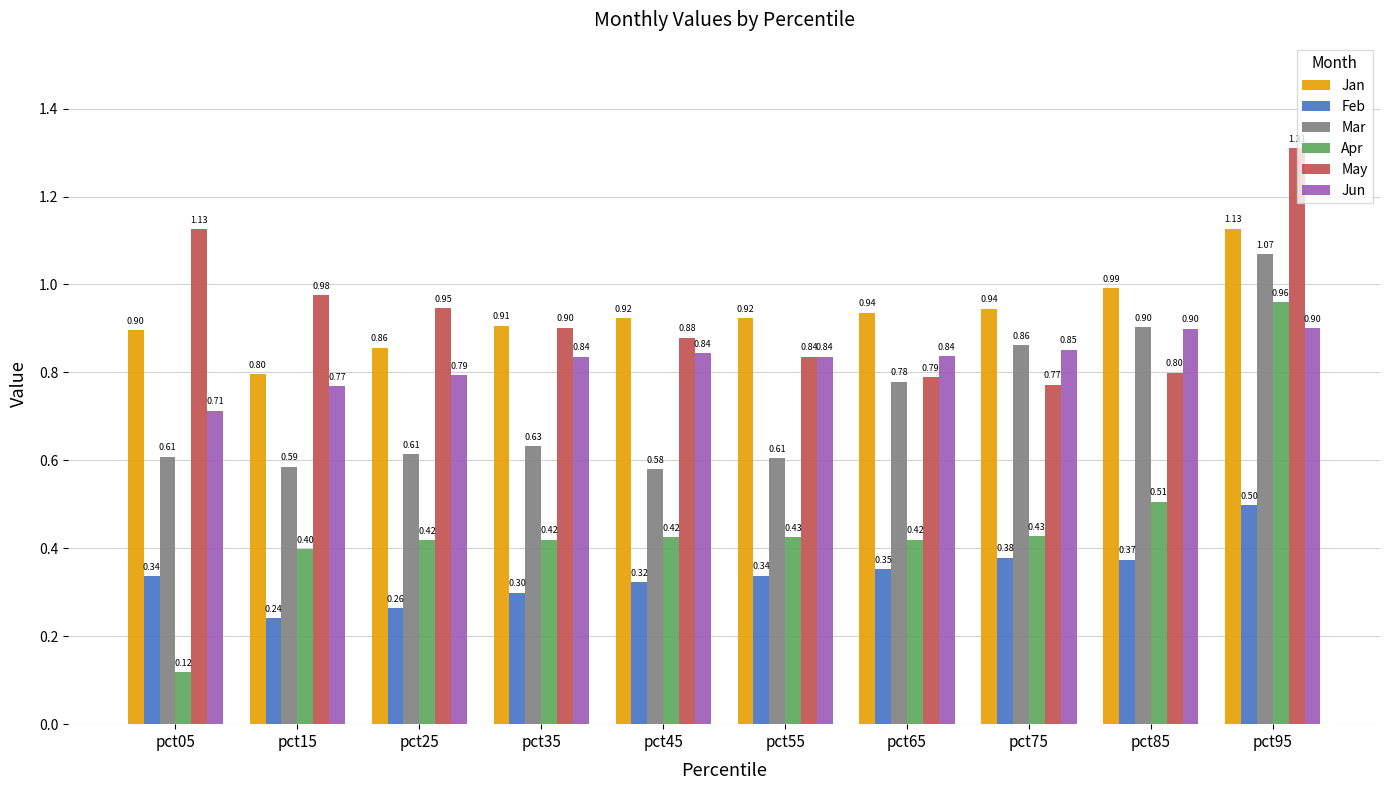

At which label does Jan reach its minimum?

pct15